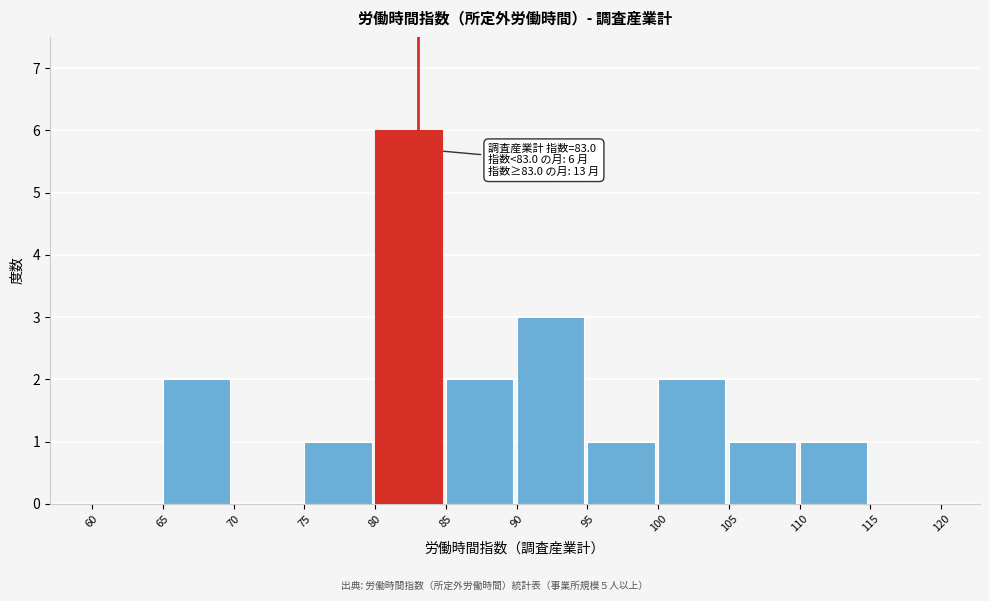

Over which range of the x-axis is the bar tallest?

80 to 85